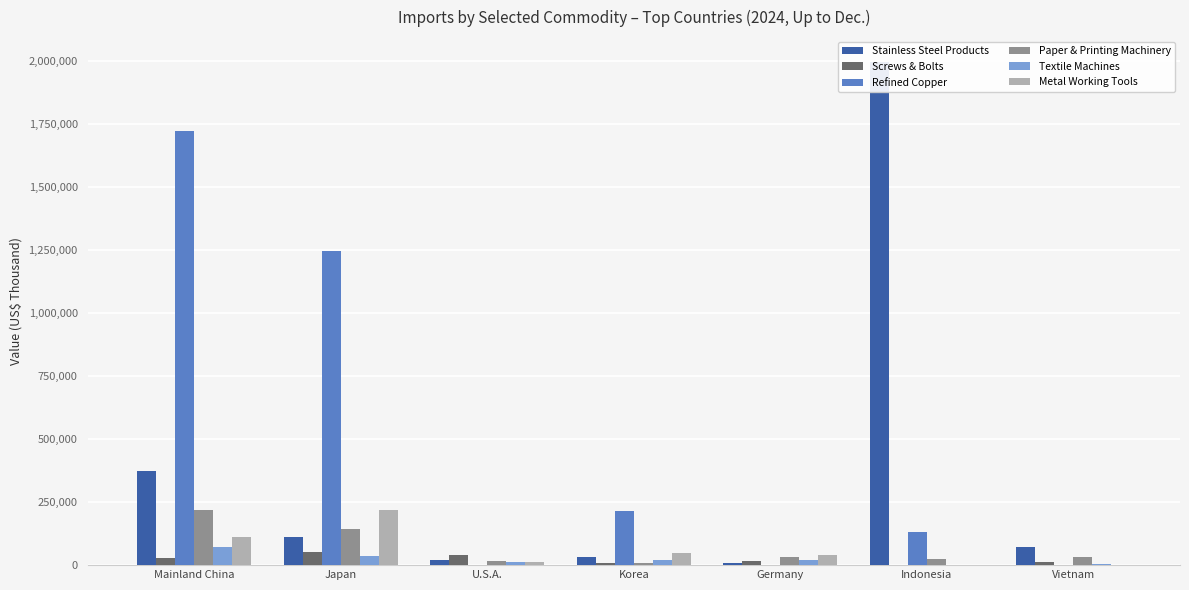

What is the maximum value for Metal Working Tools?

218158